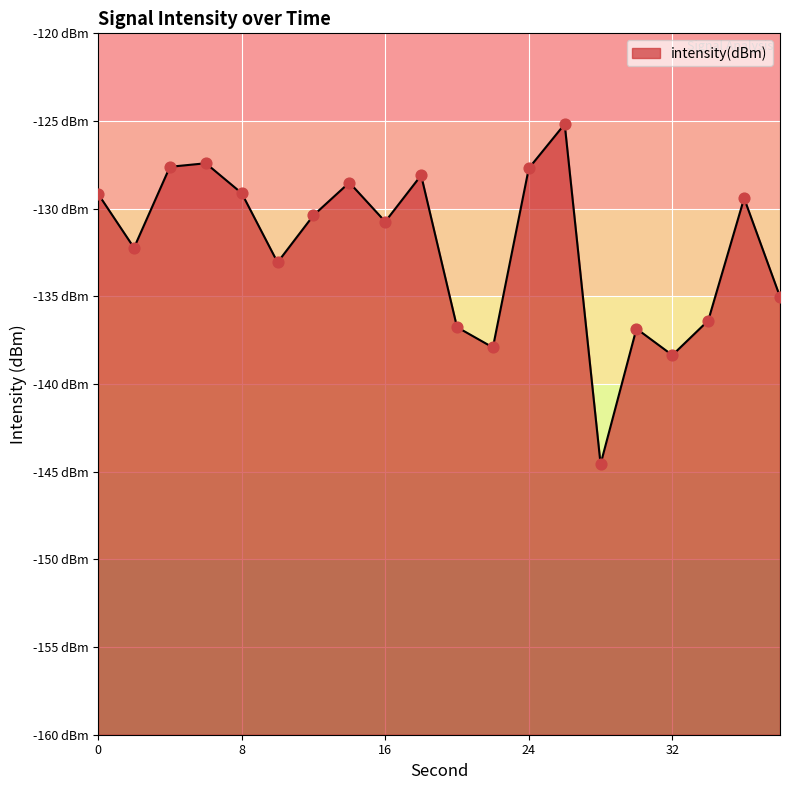

What is the change in value from 18 to 32?

-10.3